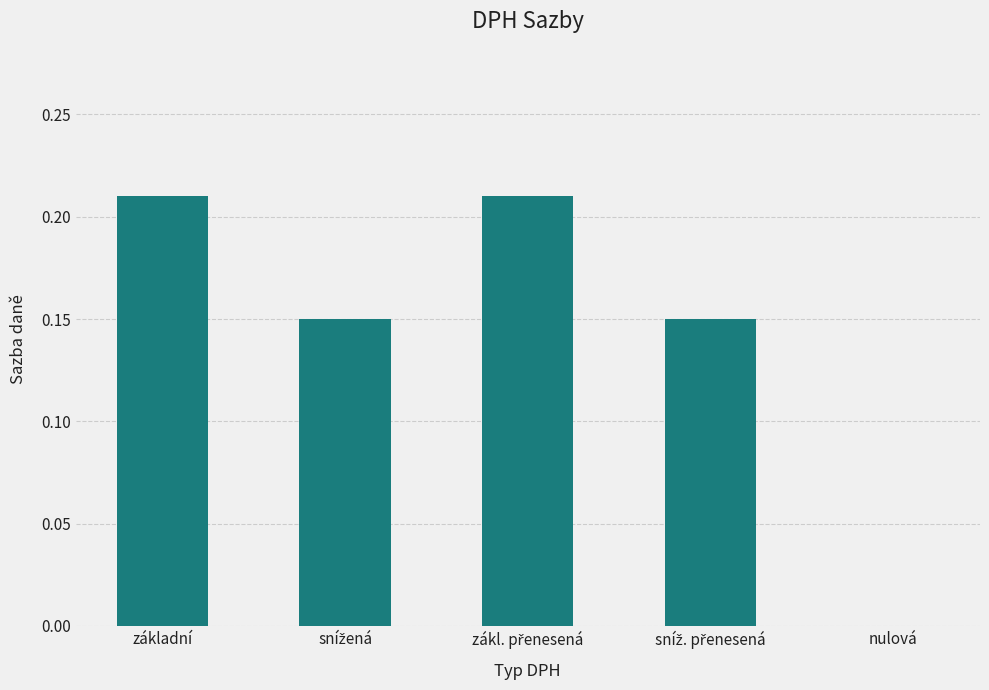

The value at nulová is 0.1. True or false?

False